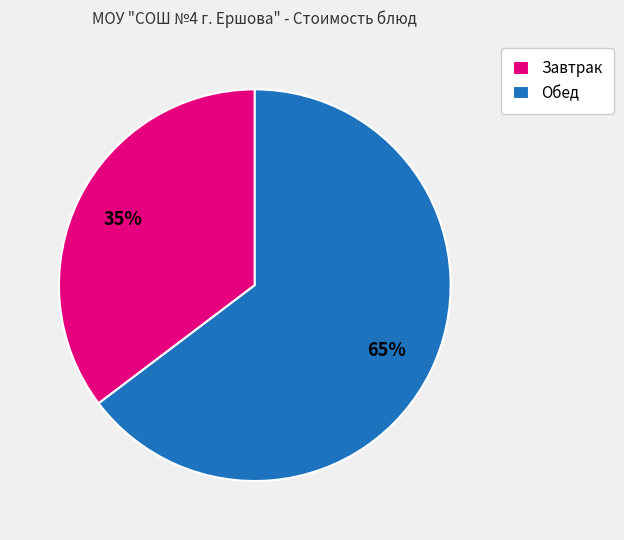

To the nearest percent, what portion does Обед represent?

65%